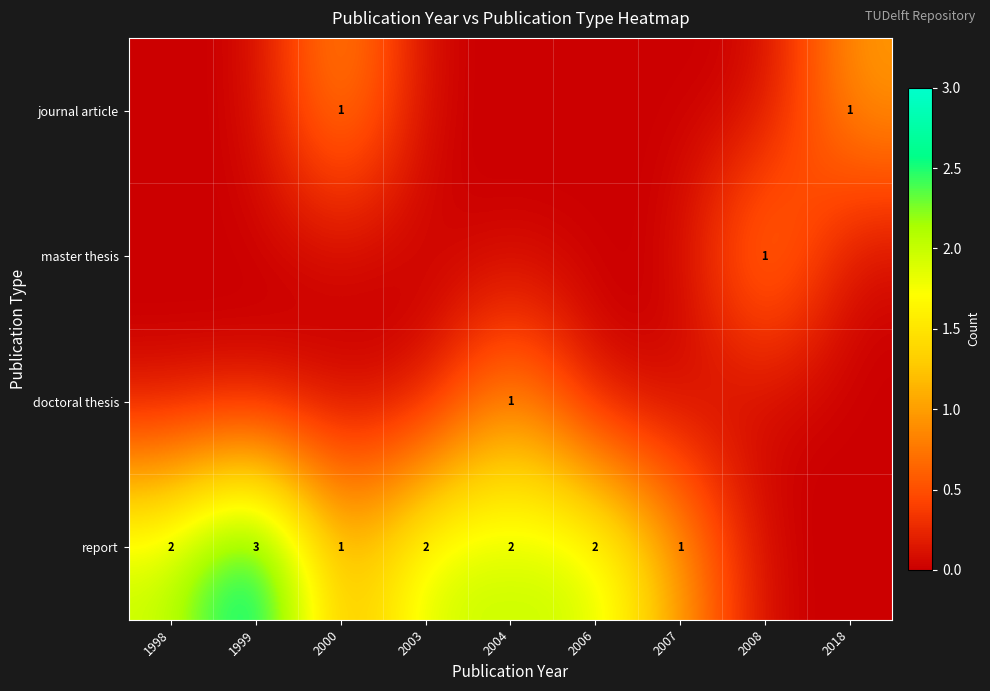

The report series shows 2 at 1998. True or false?

True